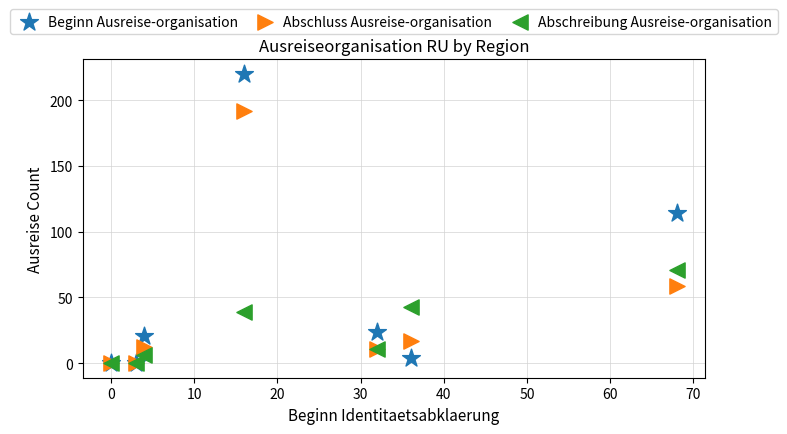

Across all series, what Y value is closest to 110?

114